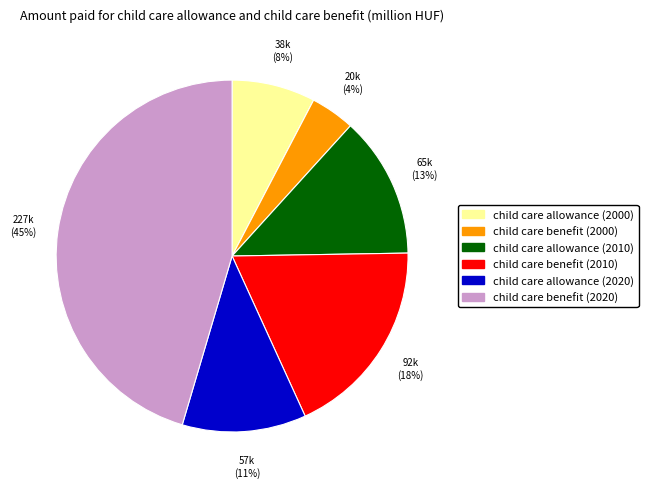

To the nearest percent, what percentage of the pie is child care benefit (2020)?

45%